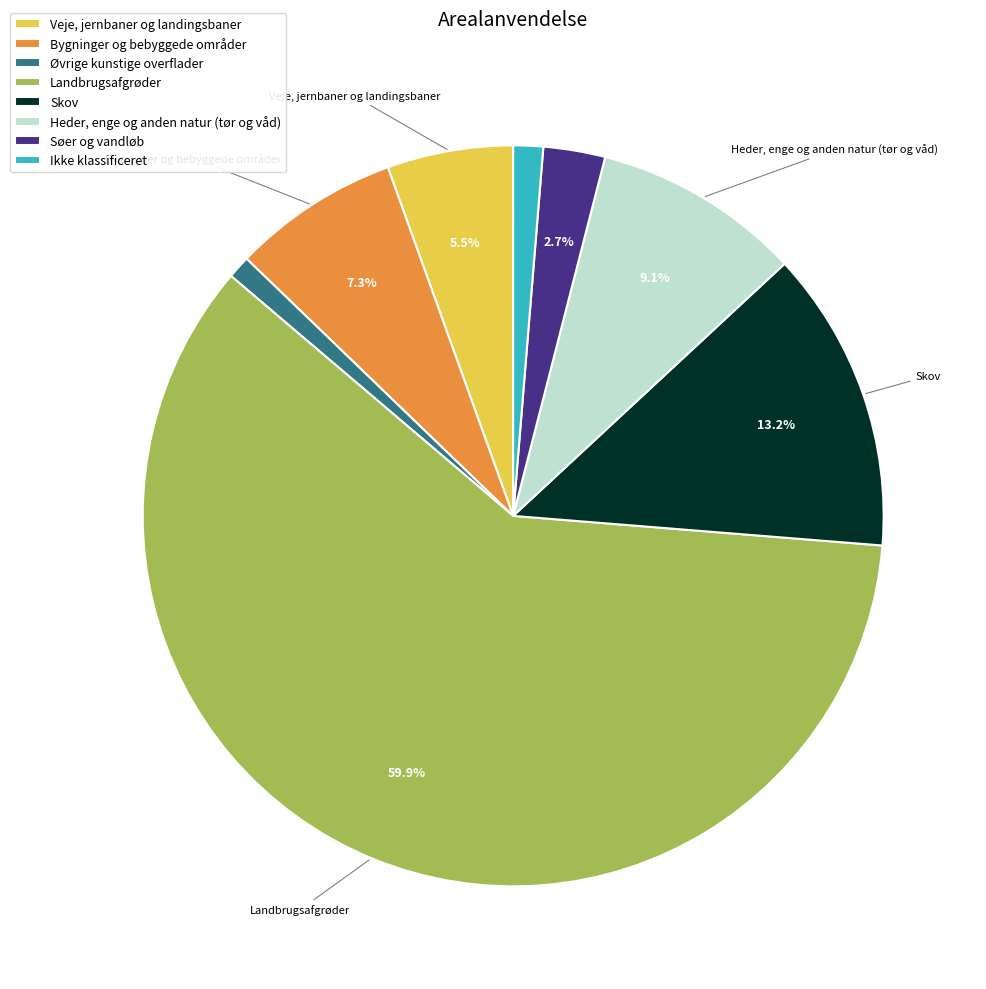

How many segments does this pie chart have?

8